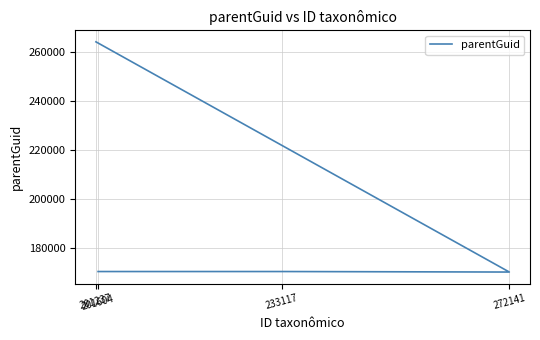

True or false: the data shows 102085 at 201604.

False